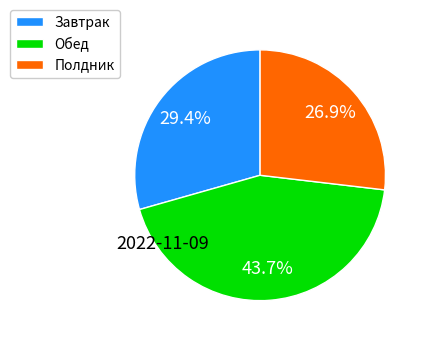

True or false: Полдник accounts for 13% of the total.

False